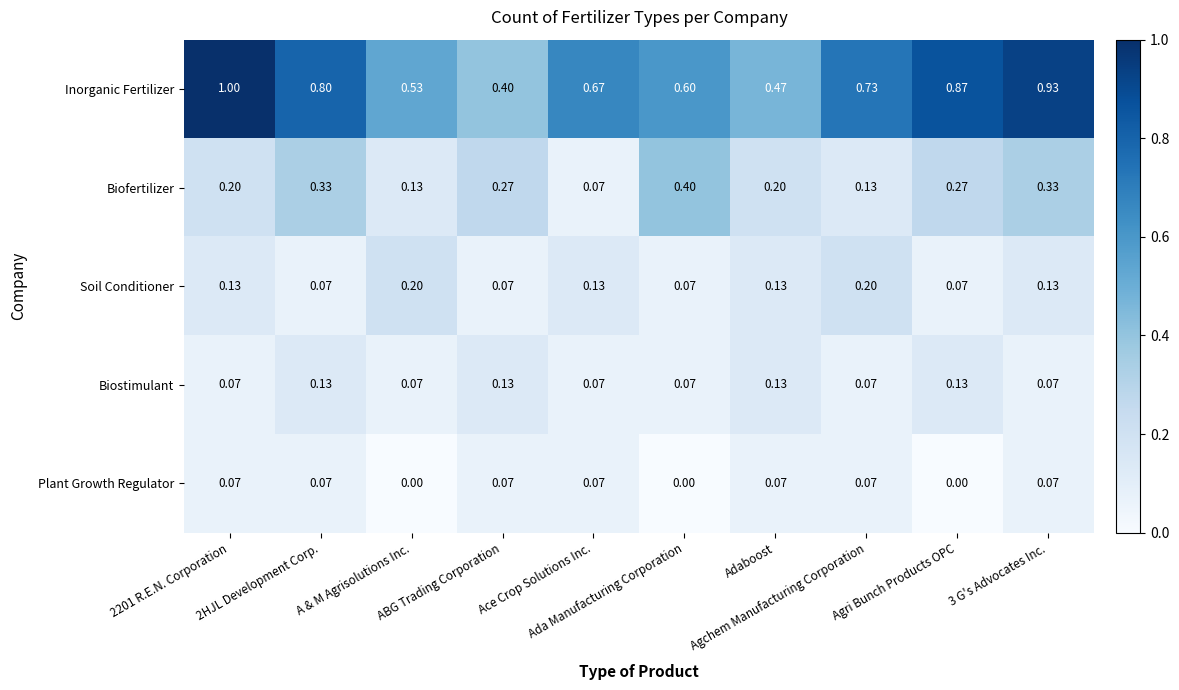

What is the spread (max minus min) of values at Ace Crop Solutions Inc.?

0.6